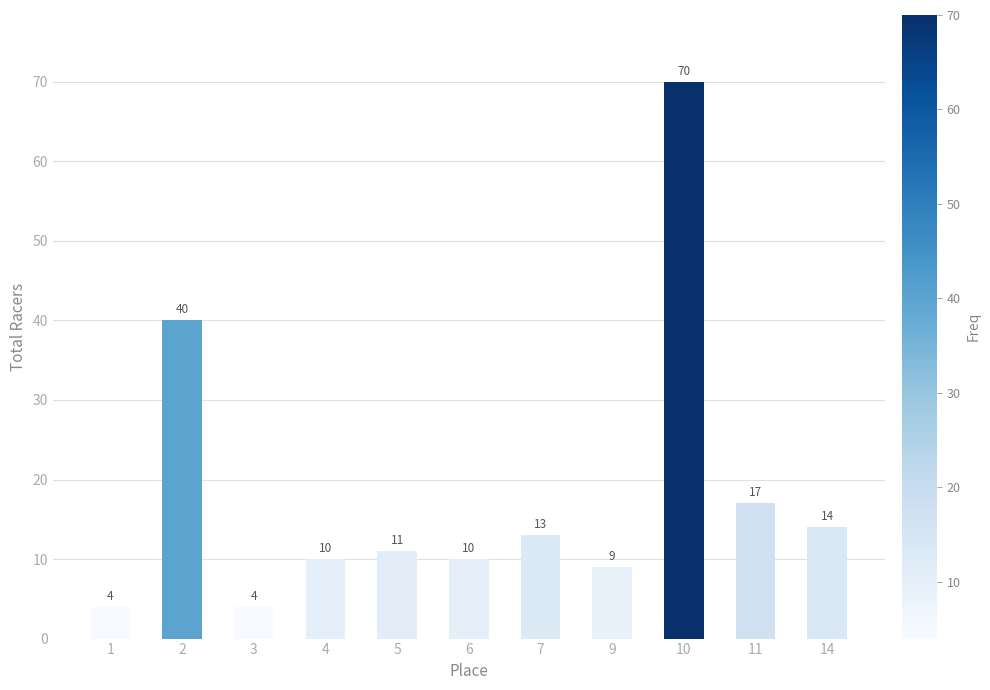

What is the minimum value shown in the chart?

4